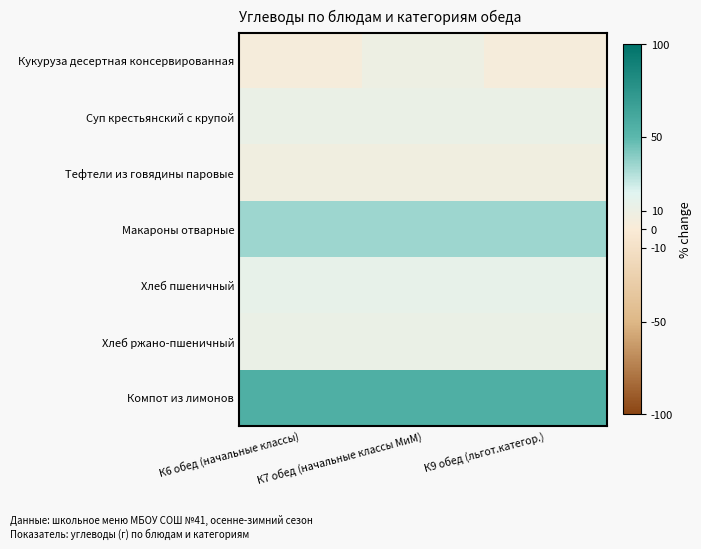

Which has a higher value, К6 обед (начальные классы) or К9 обед (льгот.категор.)?

К6 обед (начальные классы)